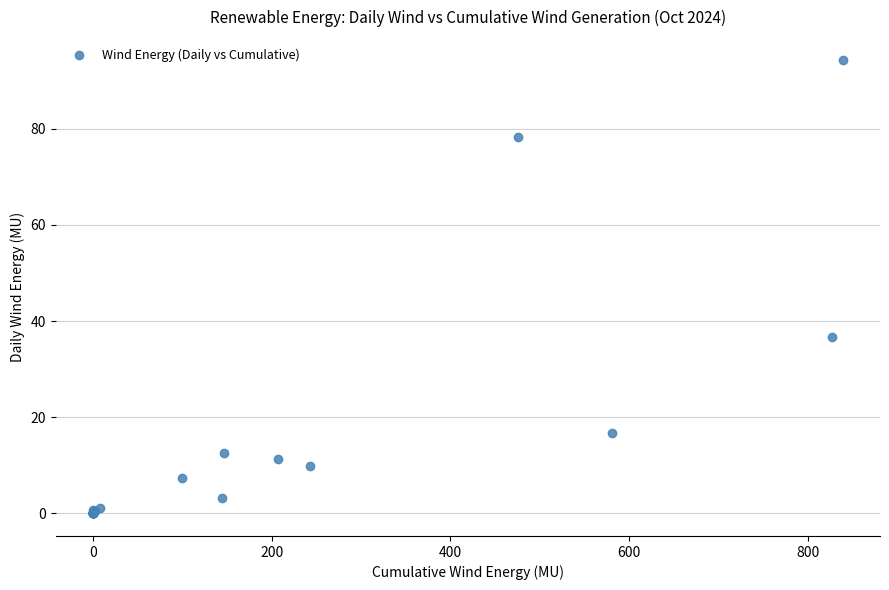

What Y value in the scatter plot is closest to 47?

36.6